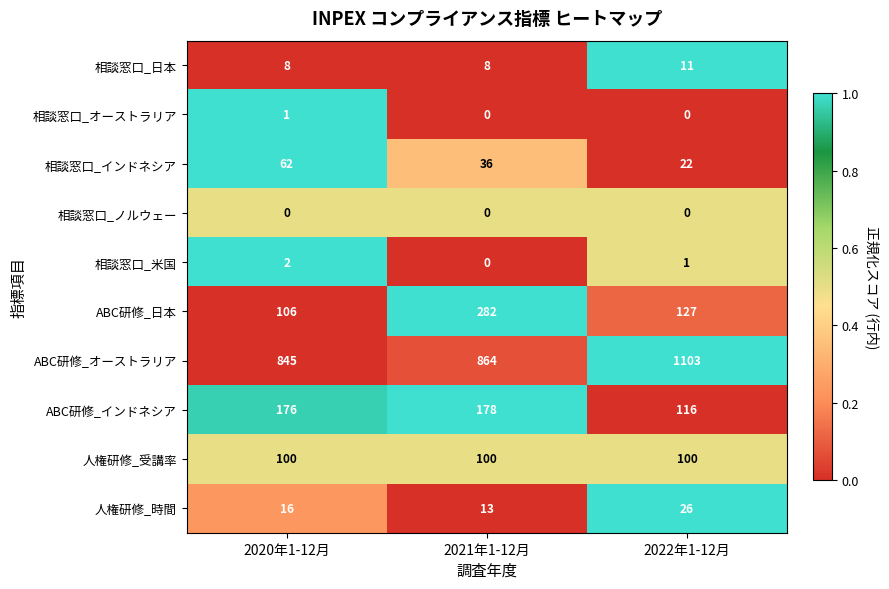

At how many categories does at least one series exceed 0?

3